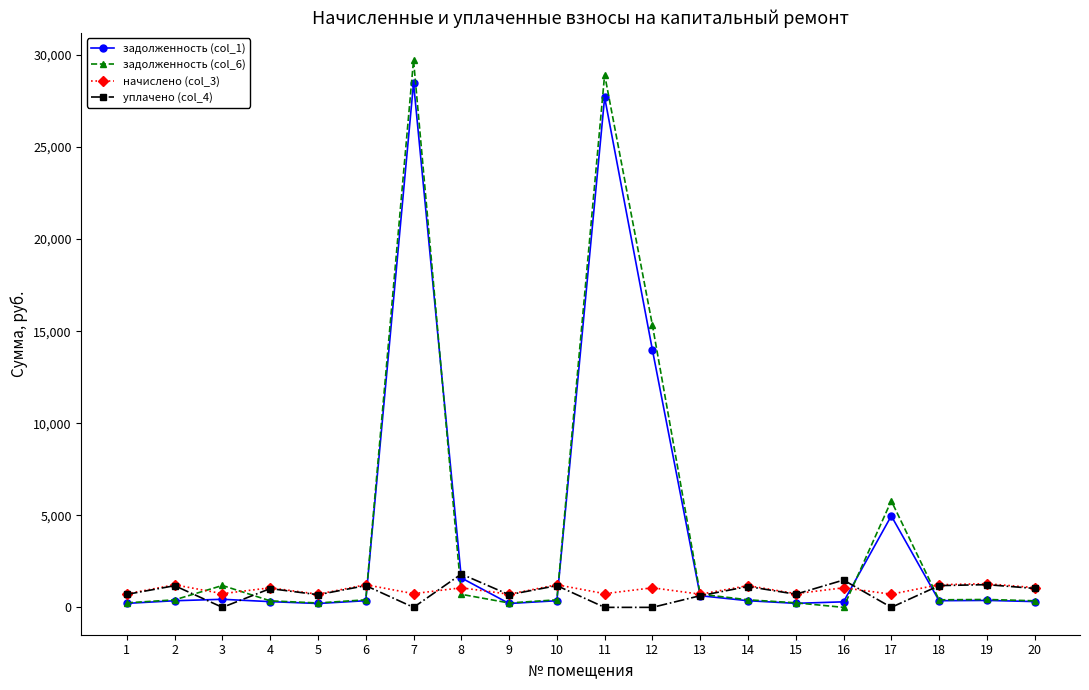

At which category does начислено (col_3) reach its first local peak?

2